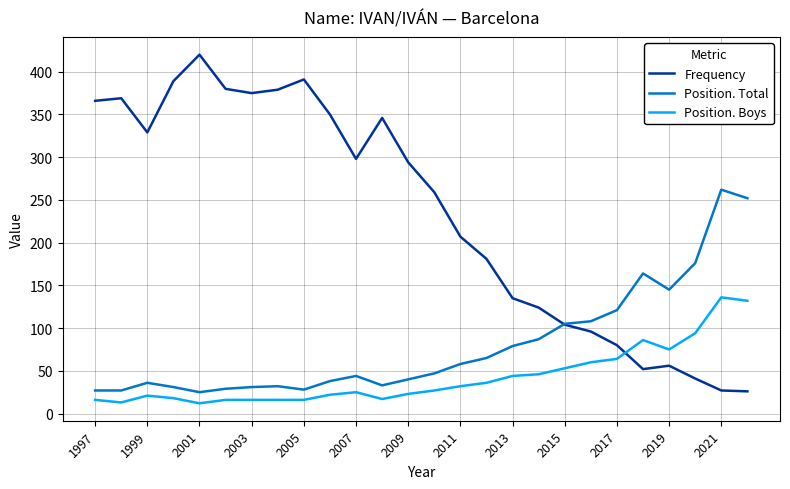

Which series has the widest spread of values?

Frequency